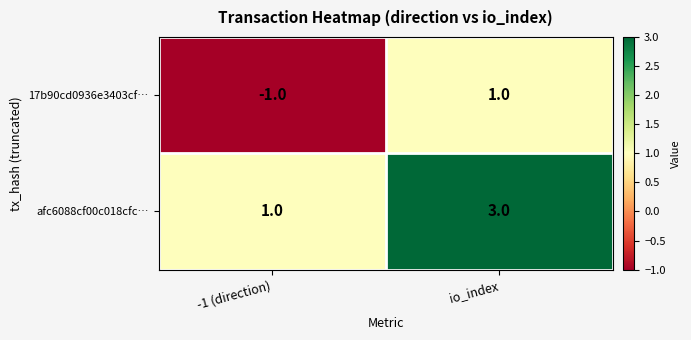

Count the number of categories in the chart.

2